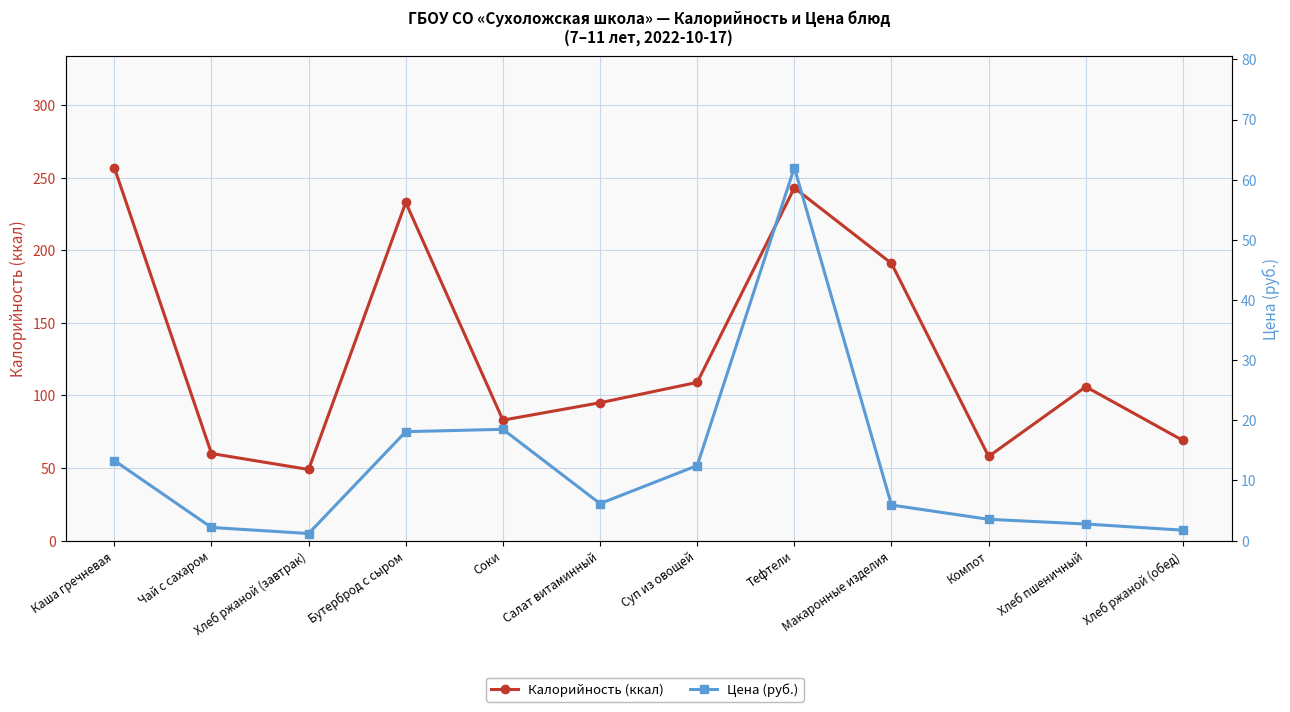

What is the sum of the Цена (руб.) values at Чай с сахаром and Компот?

5.7